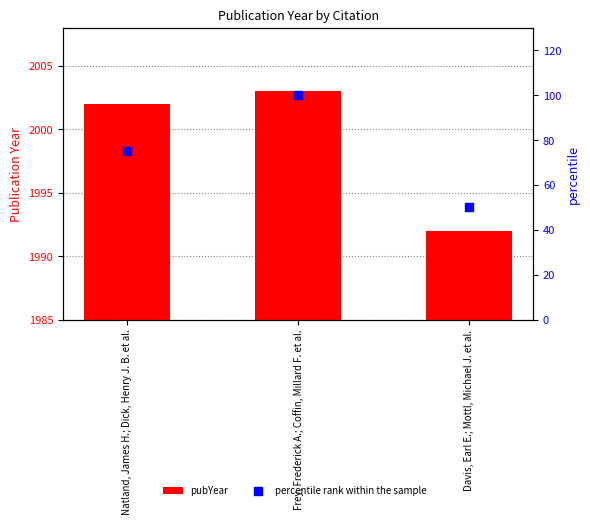

Which series contains the highest Y value?

pubYear